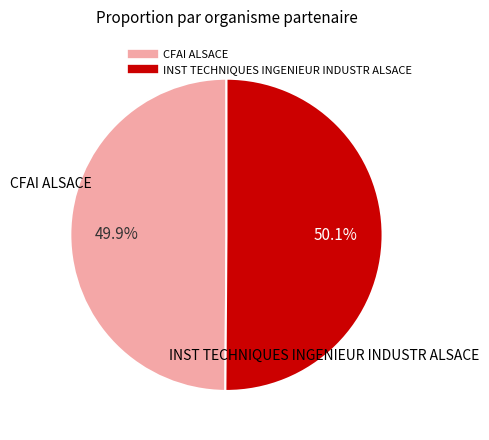

The CFAI ALSACE slice represents 60% of the pie. True or false?

False